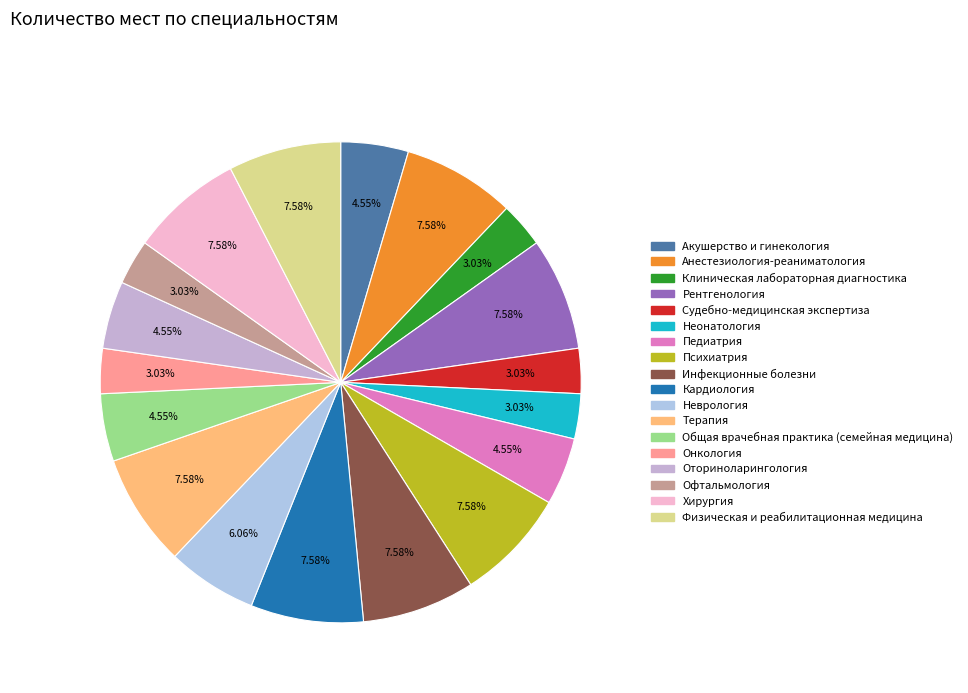

Which slice is the largest?

Анестезиология-реаниматология